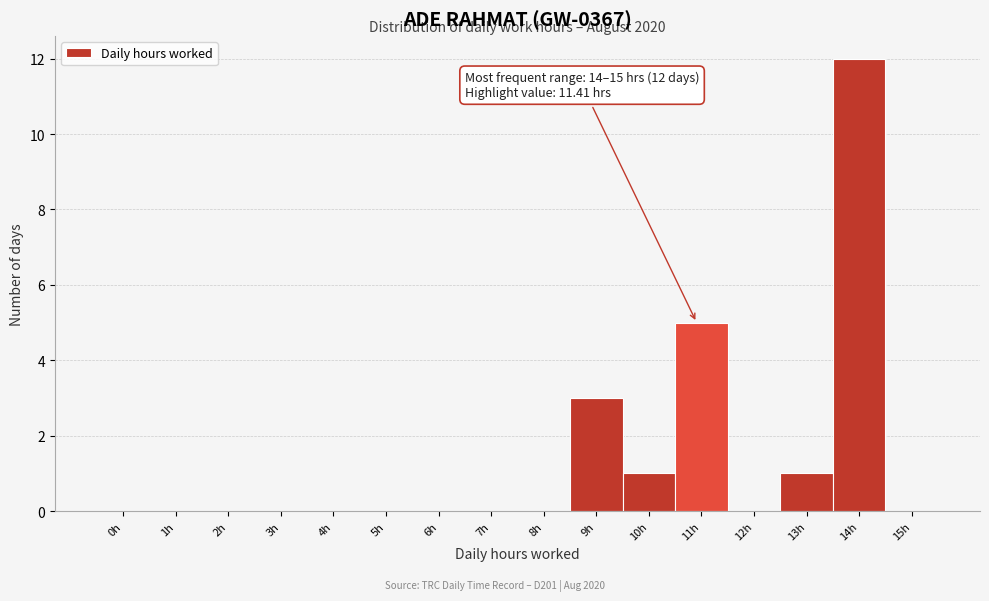

Reading left to right, extract all data points from this chart.

0h=0	1h=0	2h=0	3h=0	4h=0	5h=0	6h=0	7h=0	8h=0	9h=3	10h=1	11h=5	12h=0	13h=1	14h=12	15h=0